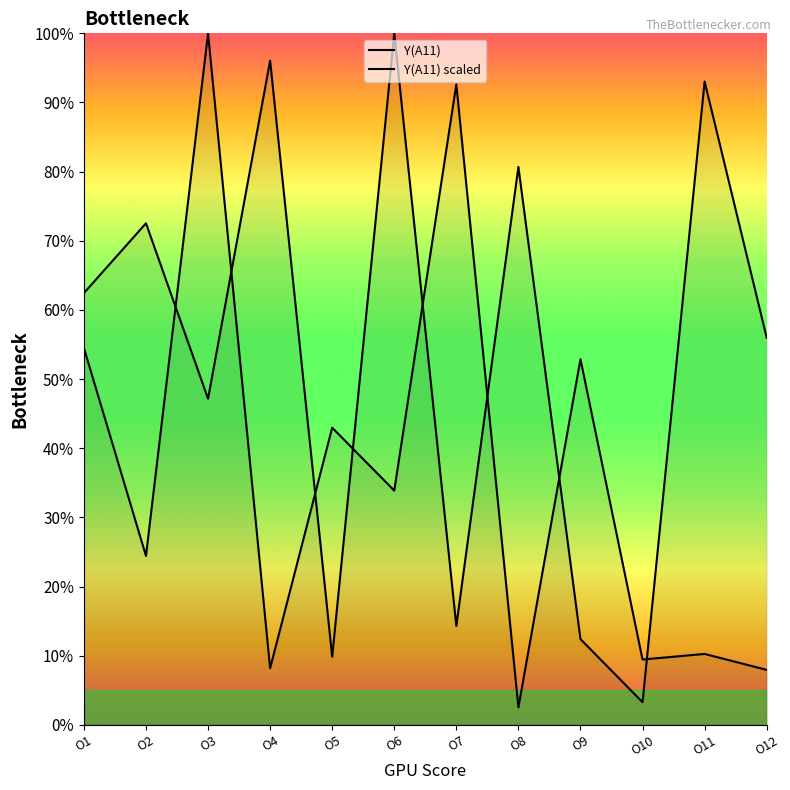

Which series has the largest total across all categories?

Y(A11) scaled